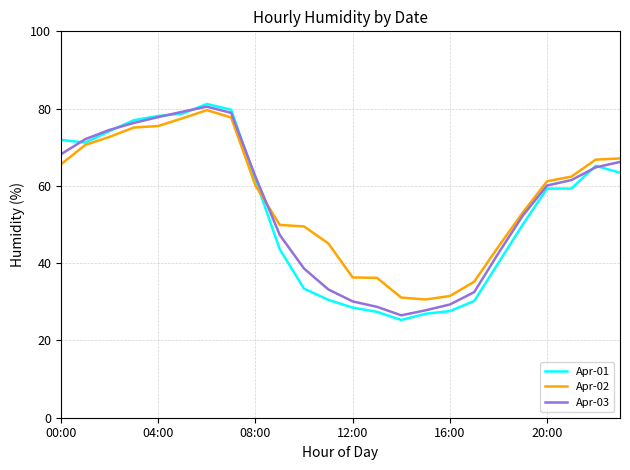

What are all the series names shown in the legend?

Apr-01, Apr-02, Apr-03